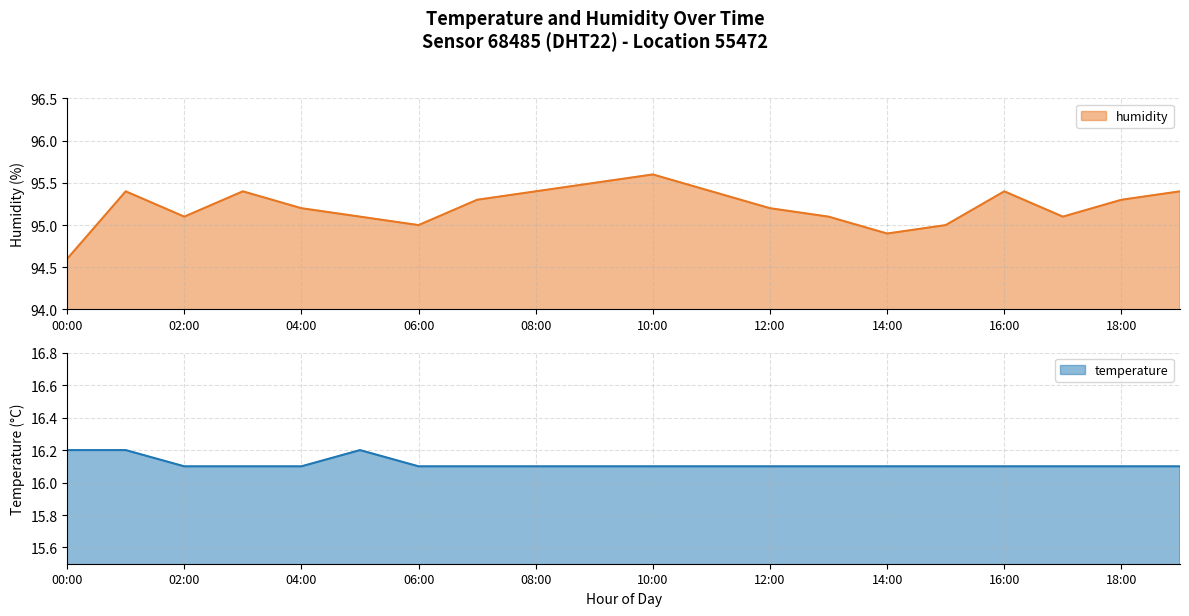

How many interior local valleys does the humidity series have?

4